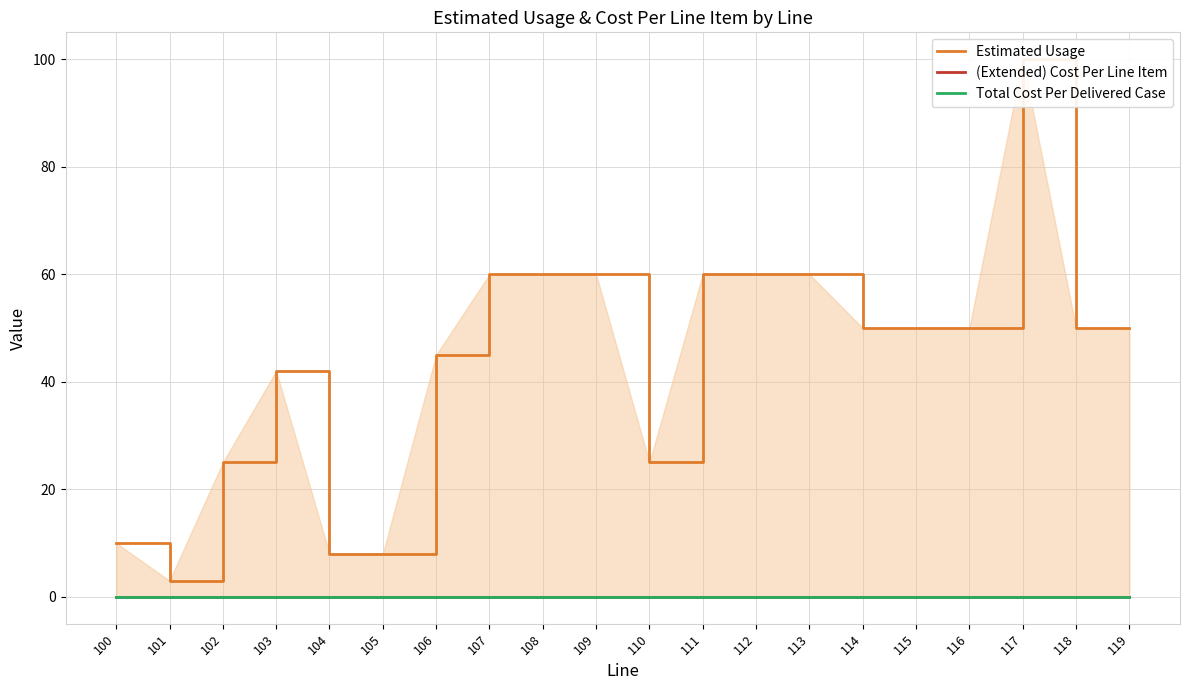

What is the total value across all series at 109?

60